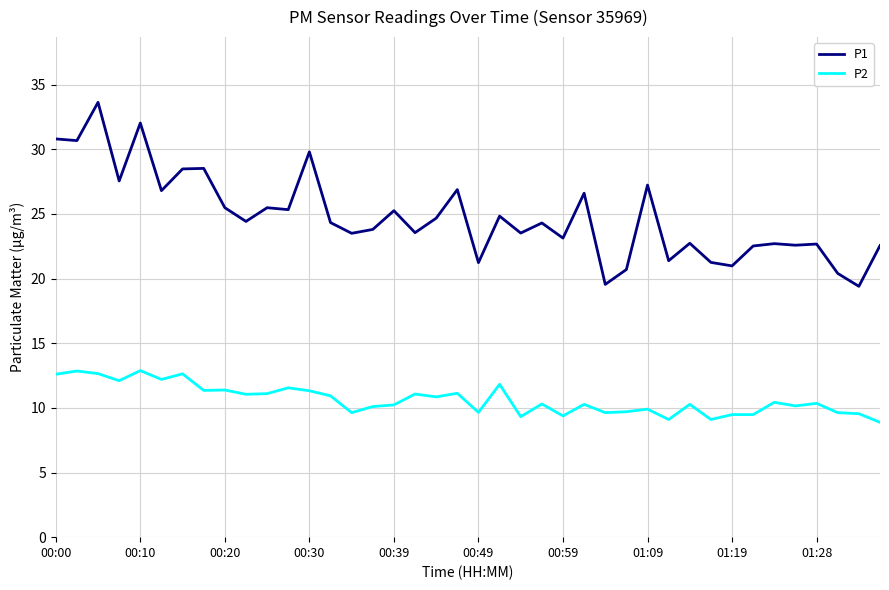

Which series has the largest total across all categories?

P1